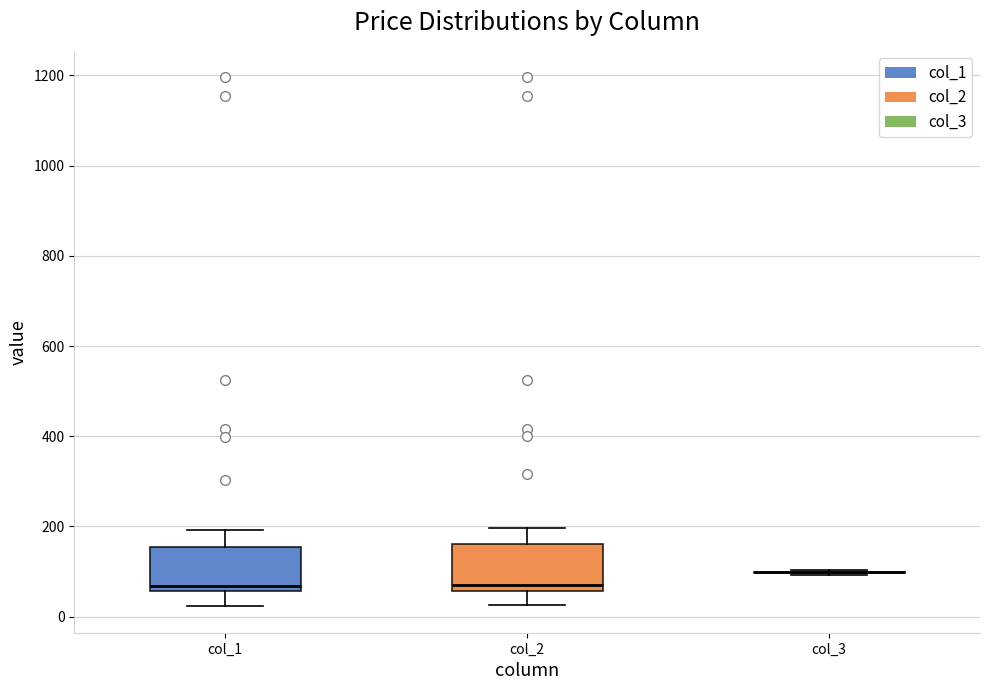

Reading left to right, read every box against the y-axis: the position of its median line, the range the box covers, and the ends of its whiskers. The values are not printed on the chart, so give them approximately, as read against the axis.

col_1: median 60 (just above the box's lower edge), box 60 to 160, whiskers 20 to 200
col_2: median 80, box 60 to 160, whiskers 20 to 200
col_3: box collapsed to a line at 100, whiskers 100 to 100